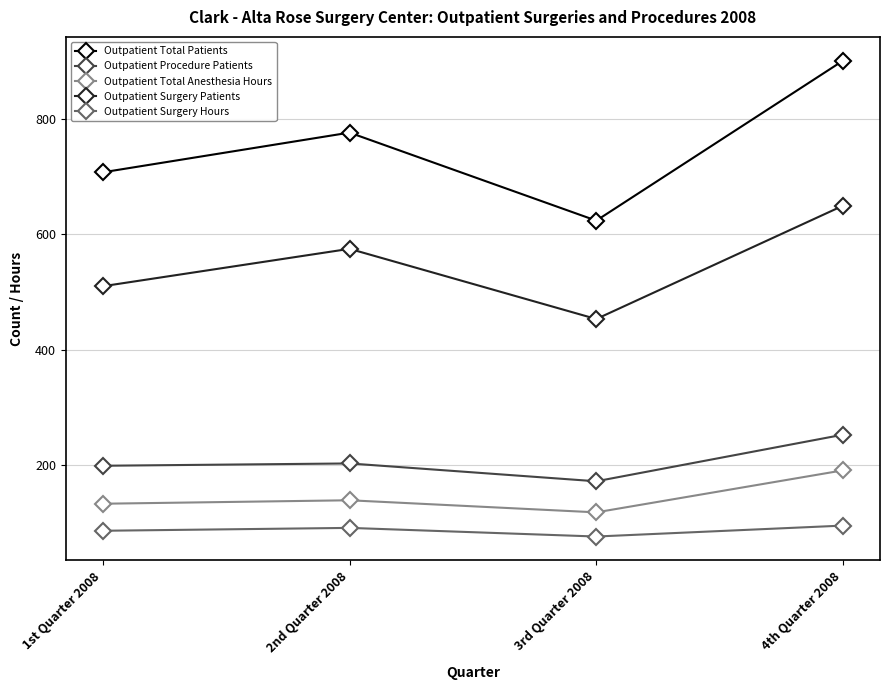

Reading left to right, extract all data points from this chart.

Outpatient Total Patients: 1st Quarter 2008=708	2nd Quarter 2008=777	3rd Quarter 2008=624	4th Quarter 2008=902
Outpatient Procedure Patients: 1st Quarter 2008=198	2nd Quarter 2008=202	3rd Quarter 2008=171	4th Quarter 2008=252
Outpatient Total Anesthesia Hours: 1st Quarter 2008=132	2nd Quarter 2008=138	3rd Quarter 2008=117	4th Quarter 2008=190
Outpatient Surgery Patients: 1st Quarter 2008=510	2nd Quarter 2008=575	3rd Quarter 2008=453	4th Quarter 2008=650
Outpatient Surgery Hours: 1st Quarter 2008=85	2nd Quarter 2008=90	3rd Quarter 2008=75	4th Quarter 2008=94